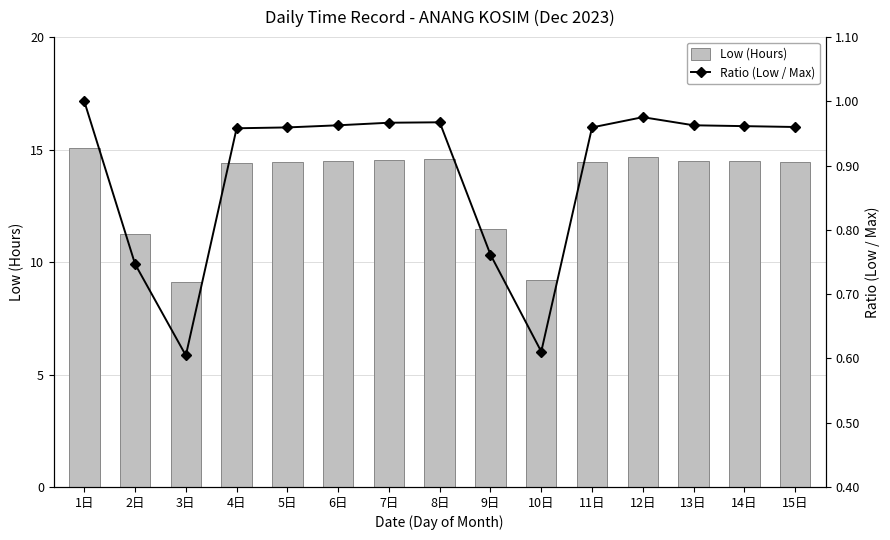

What is the difference between the highest and lowest values at 6日?

13.5